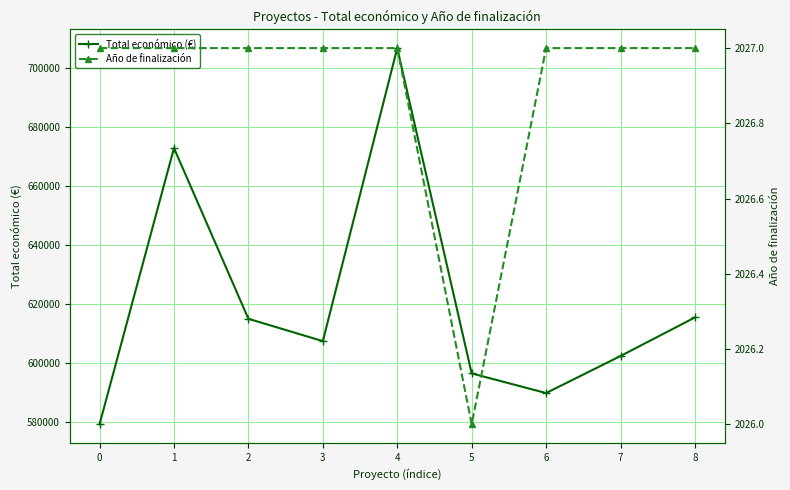

Reading left to right, list all the values displayed in this chart.

Total económico (€): 579152.0	672807.0	614907.0	607342.0	706697.0	596384.0	589731.0	602295.4	615375.0
Año de finalización: 2027.0	2027.0	2027.0	2027.0	2027.0	2026.0	2027.0	2027.0	2027.0